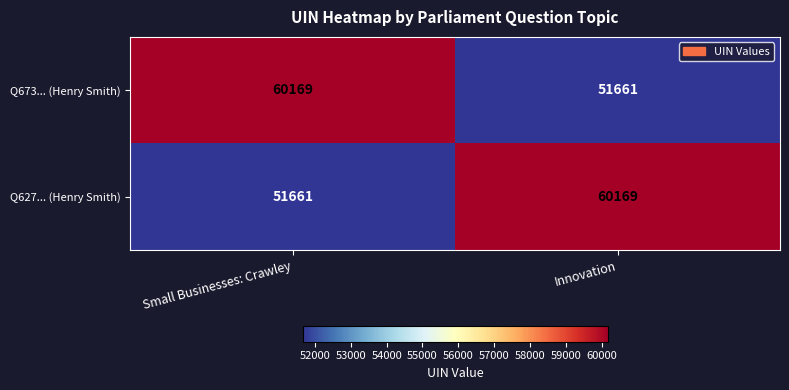

List the labels in order of Q627... (Henry Smith) value, smallest first.

Small Businesses: Crawley, Innovation